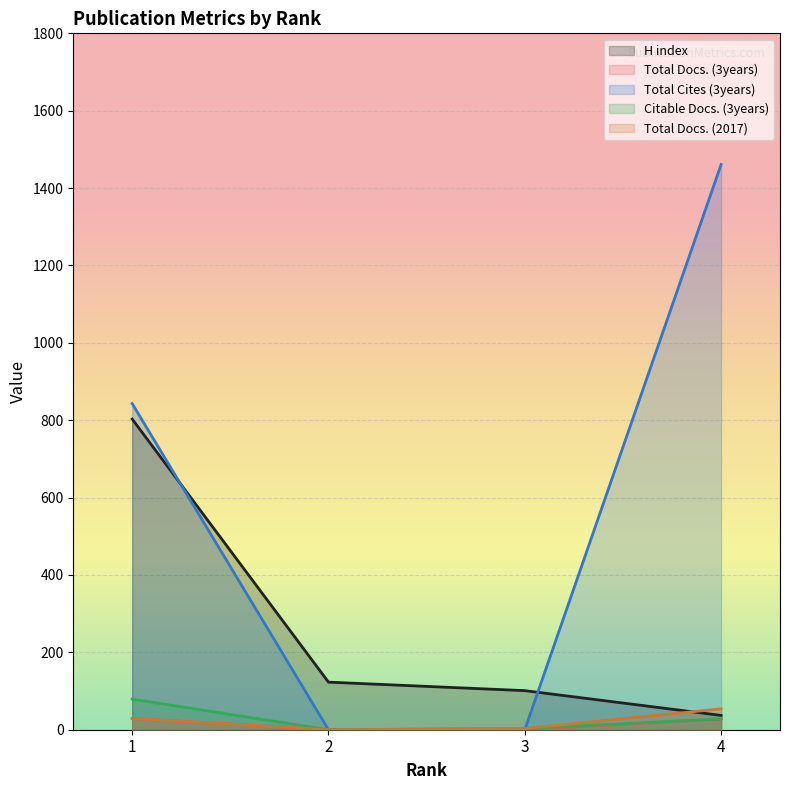

How many lines are shown in the chart?

5